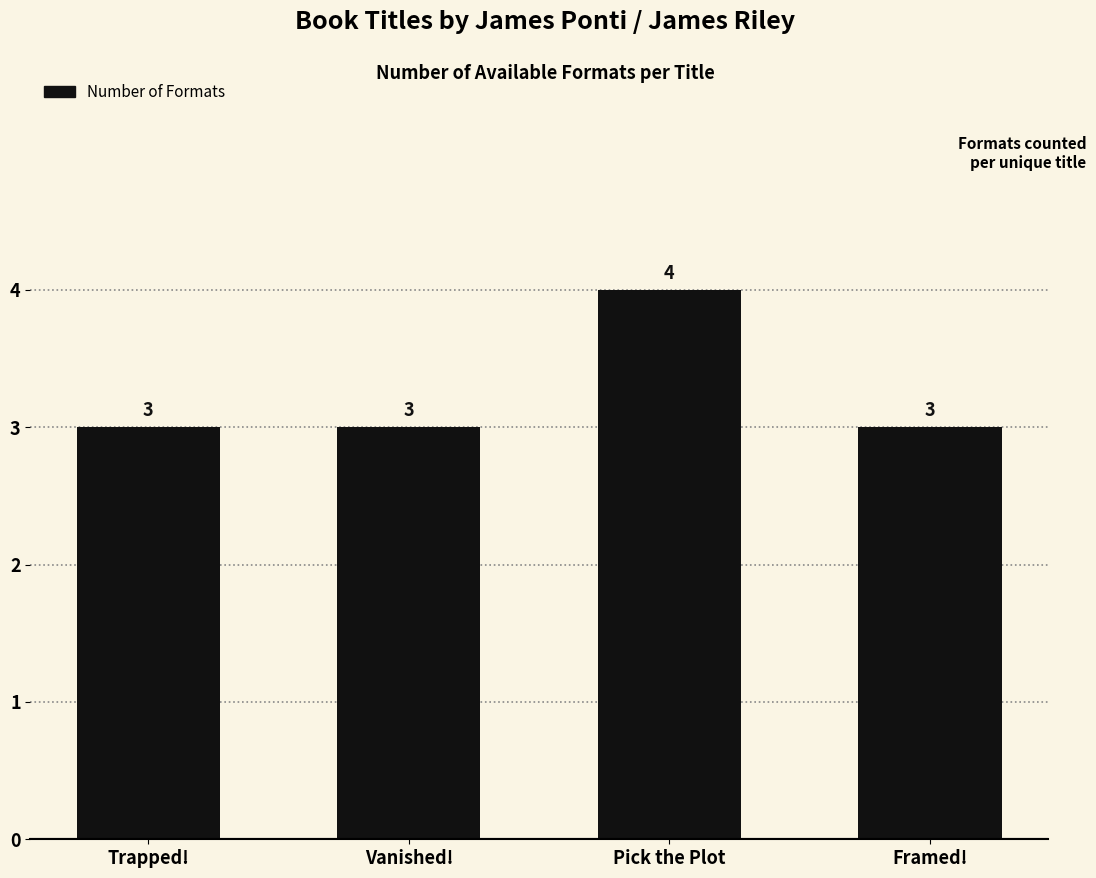

Which has a higher value, Trapped! or Pick the Plot?

Pick the Plot